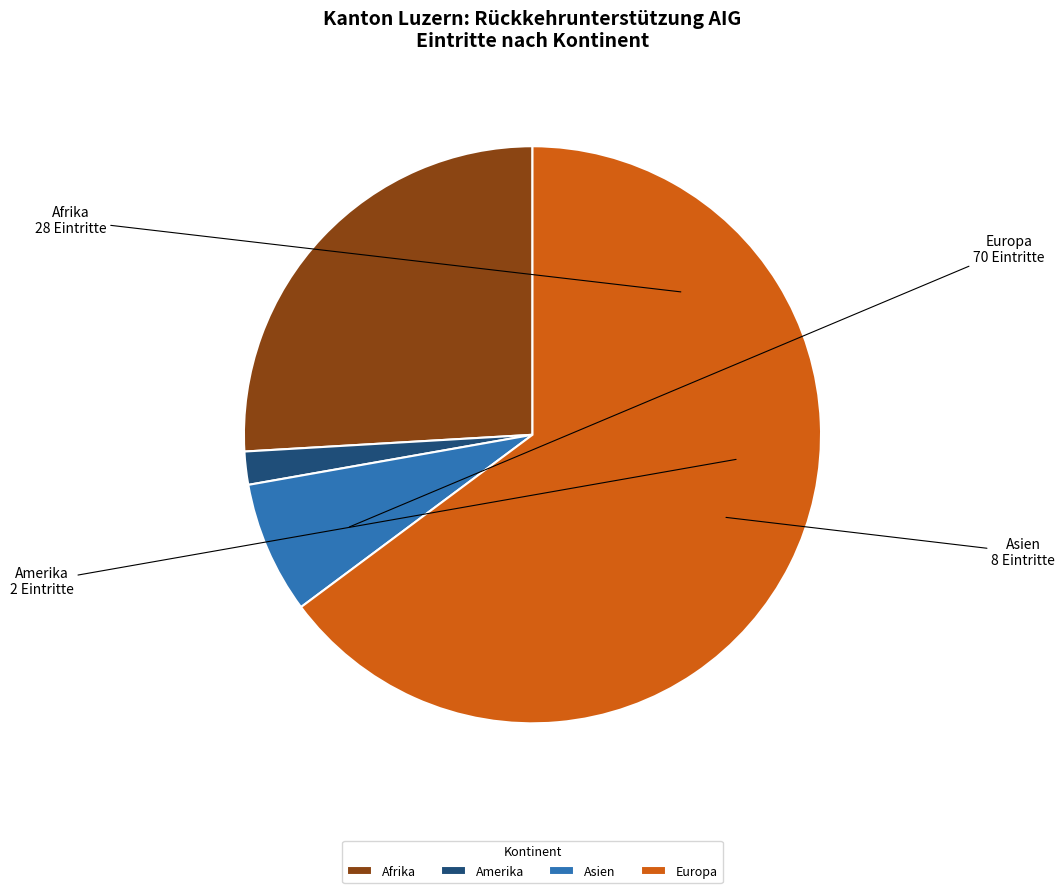

Is it true that Europa is 65% of the pie?

True